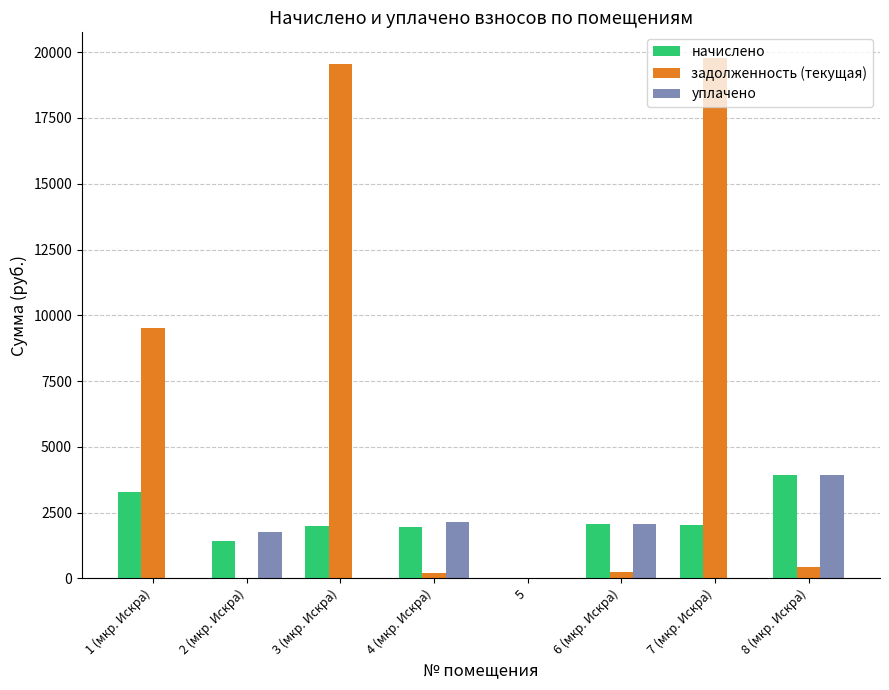

What is the sum of the начислено values at 3 (мкр. Искра) and 5?

1995.8